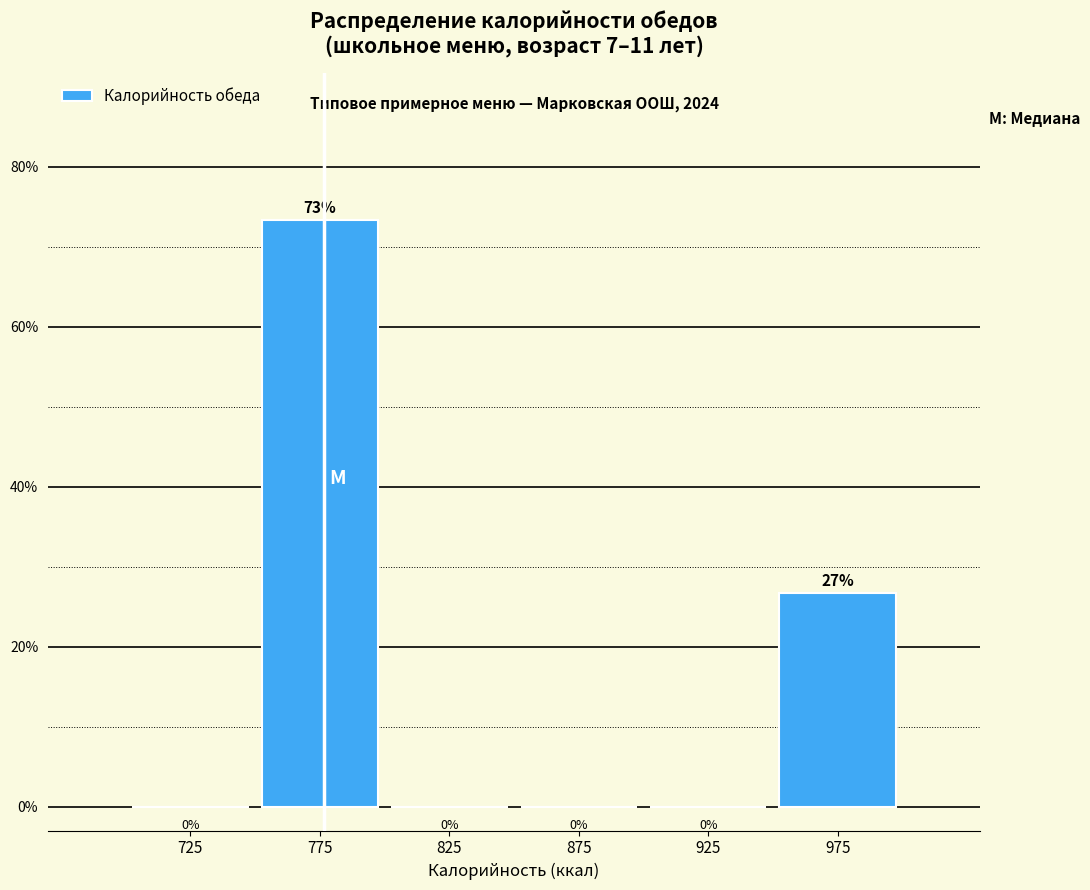

Which range on the x-axis has the tallest bar?

750 to 800